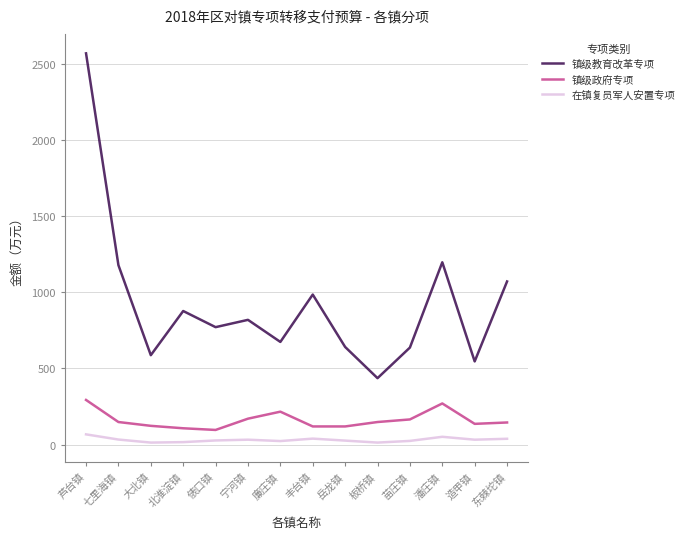

What is the difference between the maximum and minimum values in the 镇级政府专项 series?

197